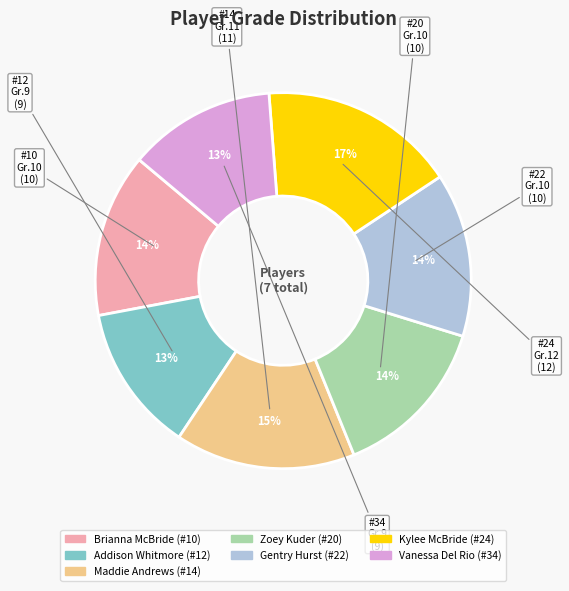

What percentage is the Gentry Hurst (#22) slice, to the nearest percent?

14%